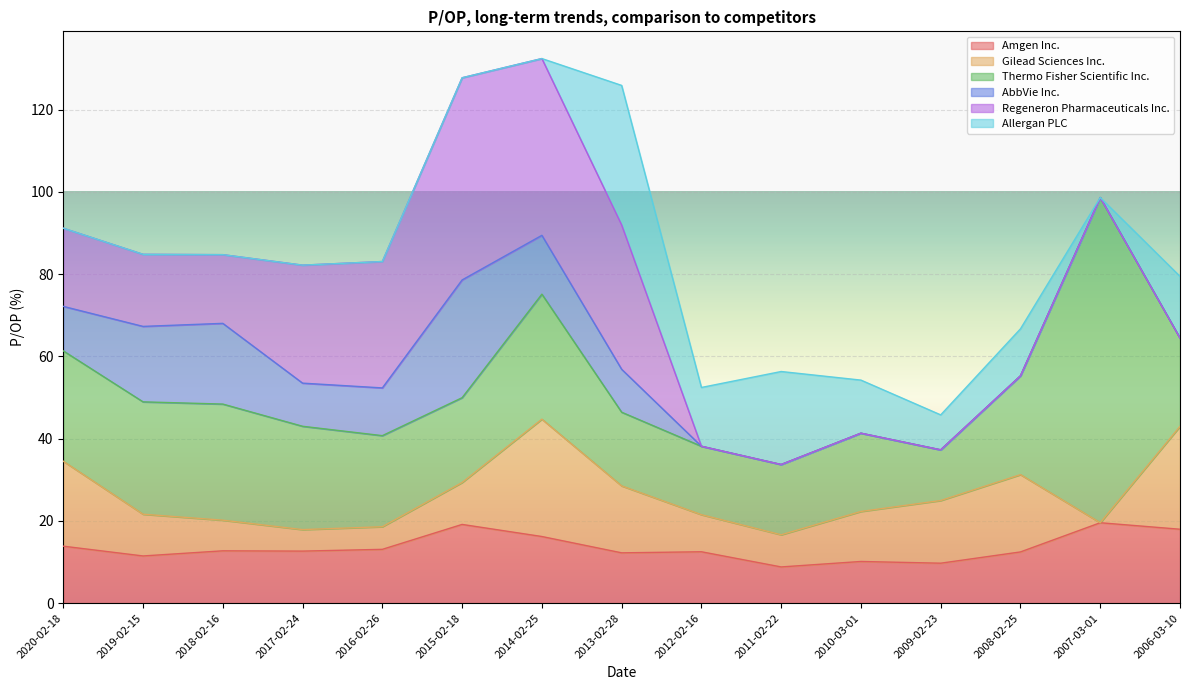

What is the label of the 12th point from the left?

2009-02-23